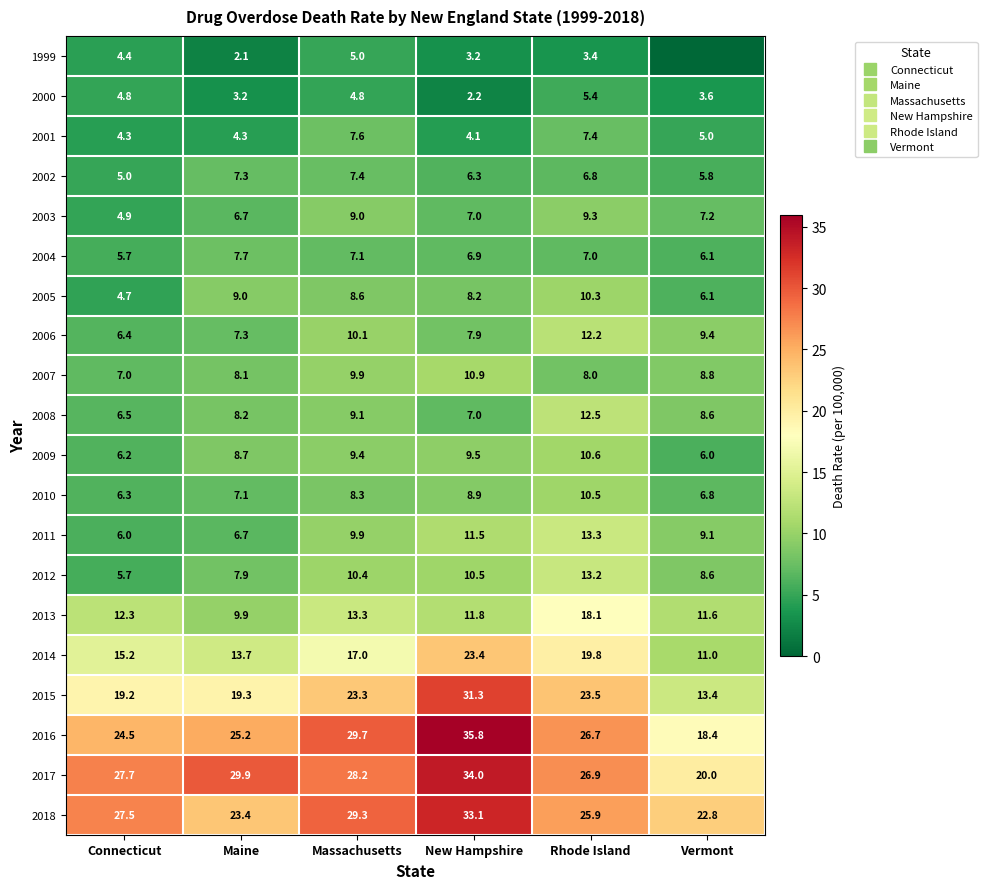

What is the difference between the highest and lowest values at Rhode Island?

23.5